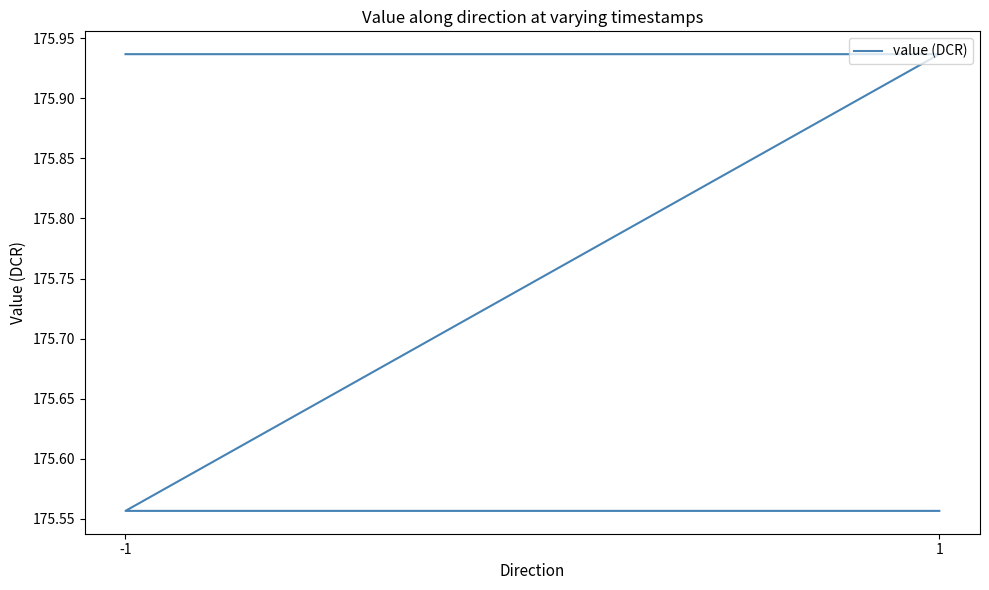

At which category does the chart reach its peak across all series?

-1